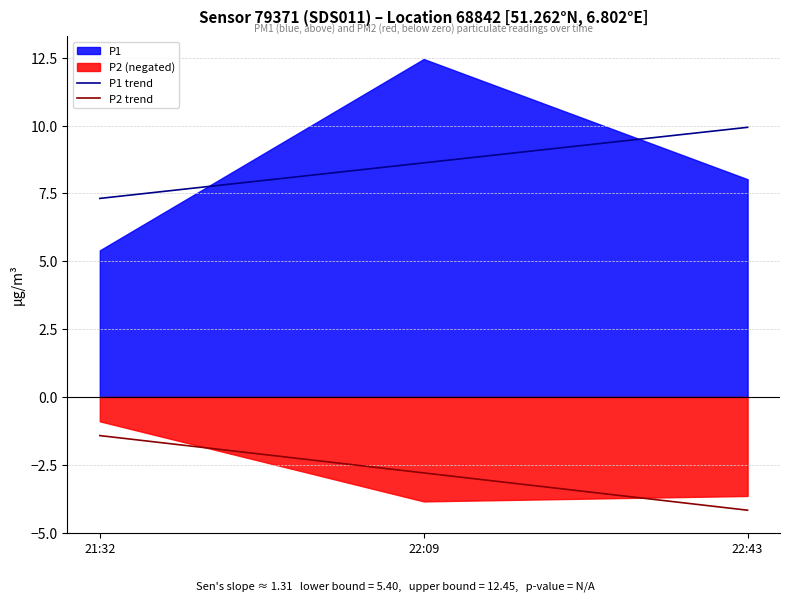

Rank the categories by P1 trend value from lowest to highest.

21:32, 22:09, 22:43